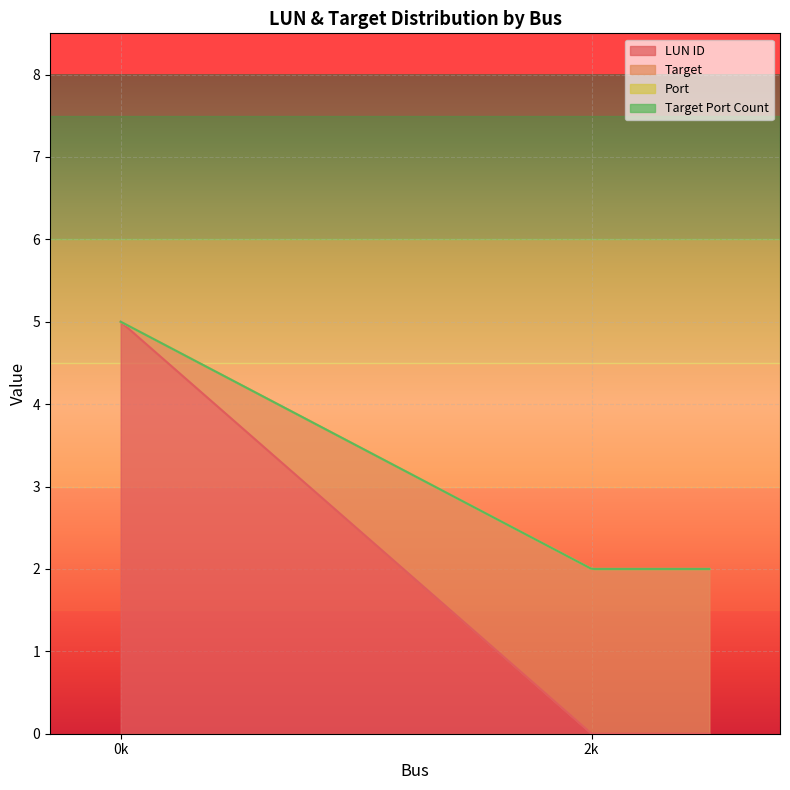

What is the difference between the highest and lowest values at Bus 0 /dev/sda?

5